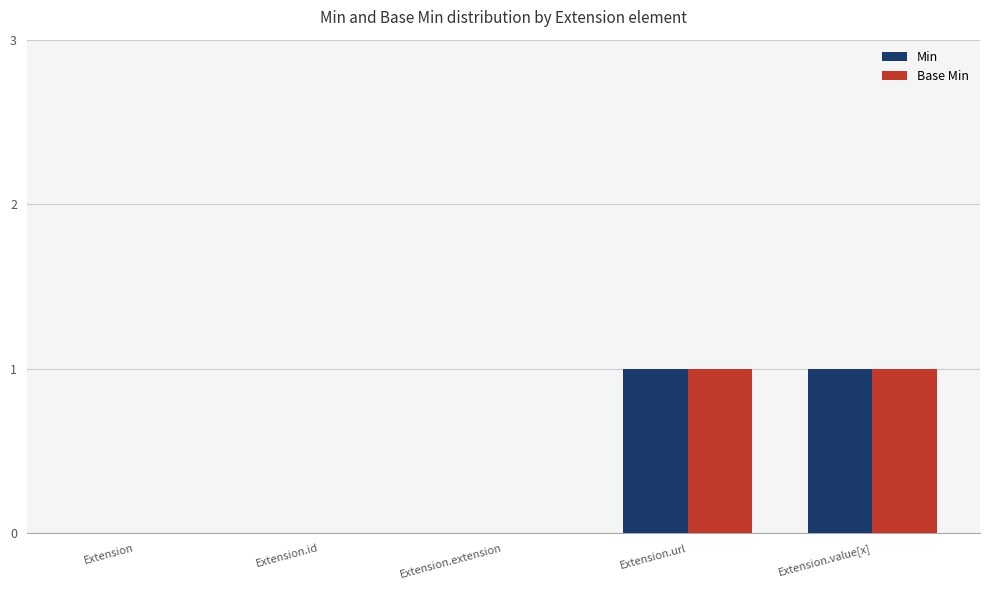

True or false: Base Min has a value of 0 at Extension.id.

True